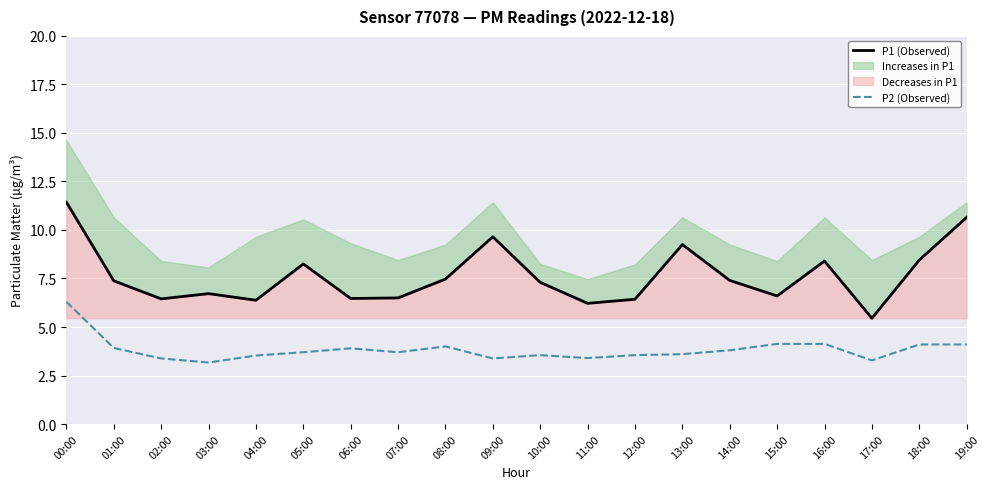

How many interior local valleys does the P2 (Observed) series have?

5